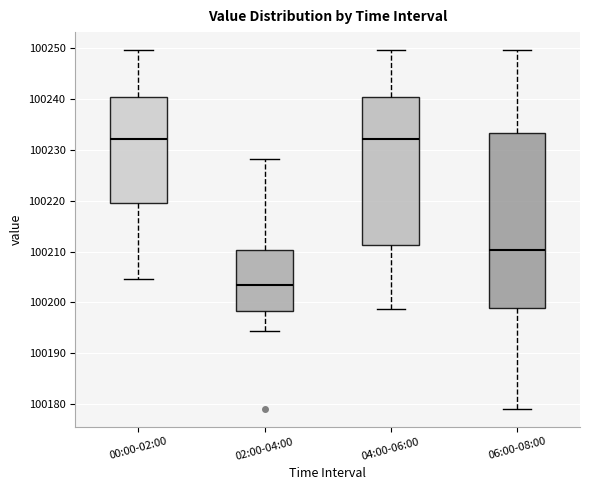

Comparing the boxes themselves (not the whiskers), which one is the tallest?

06:00-08:00